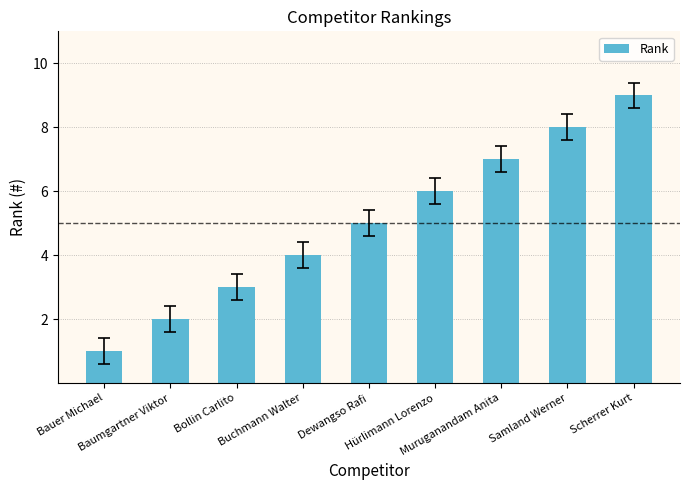

Reading left to right, transcribe all the data shown in this chart.

1	2	3	4	5	6	7	8	9